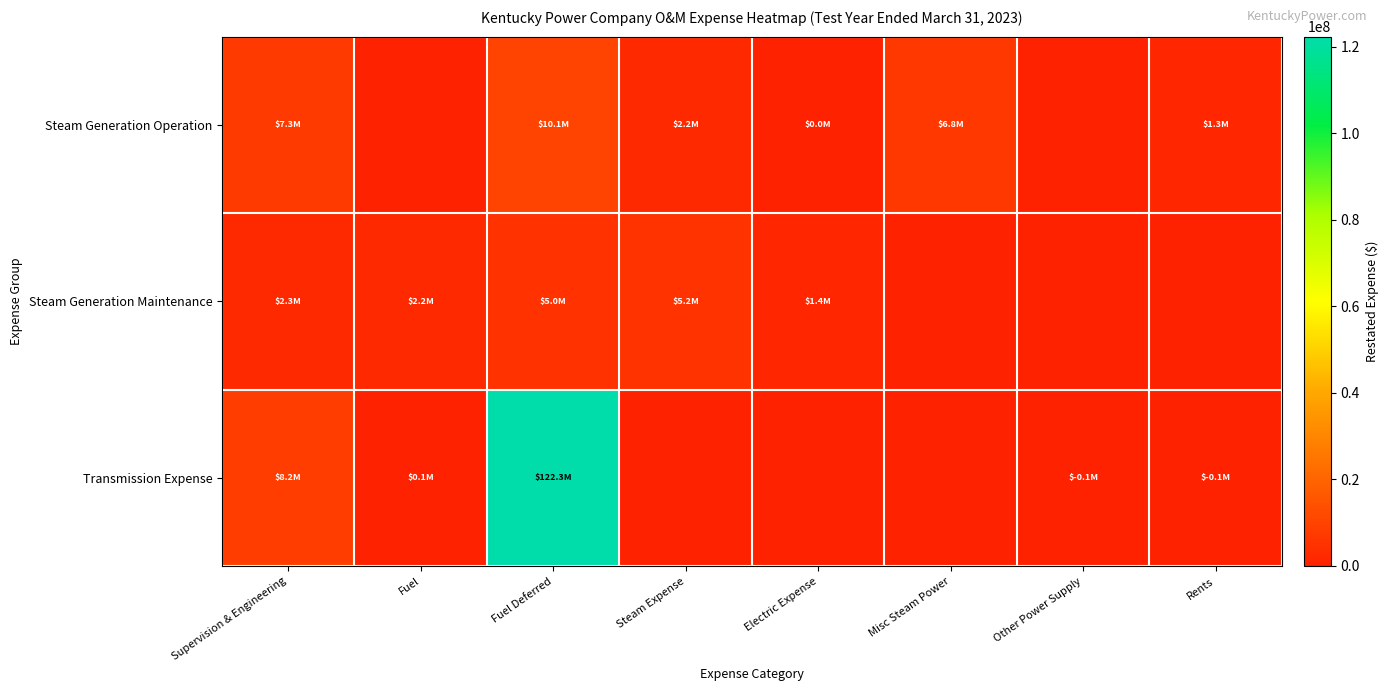

At Steam Expense, list the series in order from largest to smallest.

Steam Generation Maintenance, Steam Generation Operation, Transmission Expense